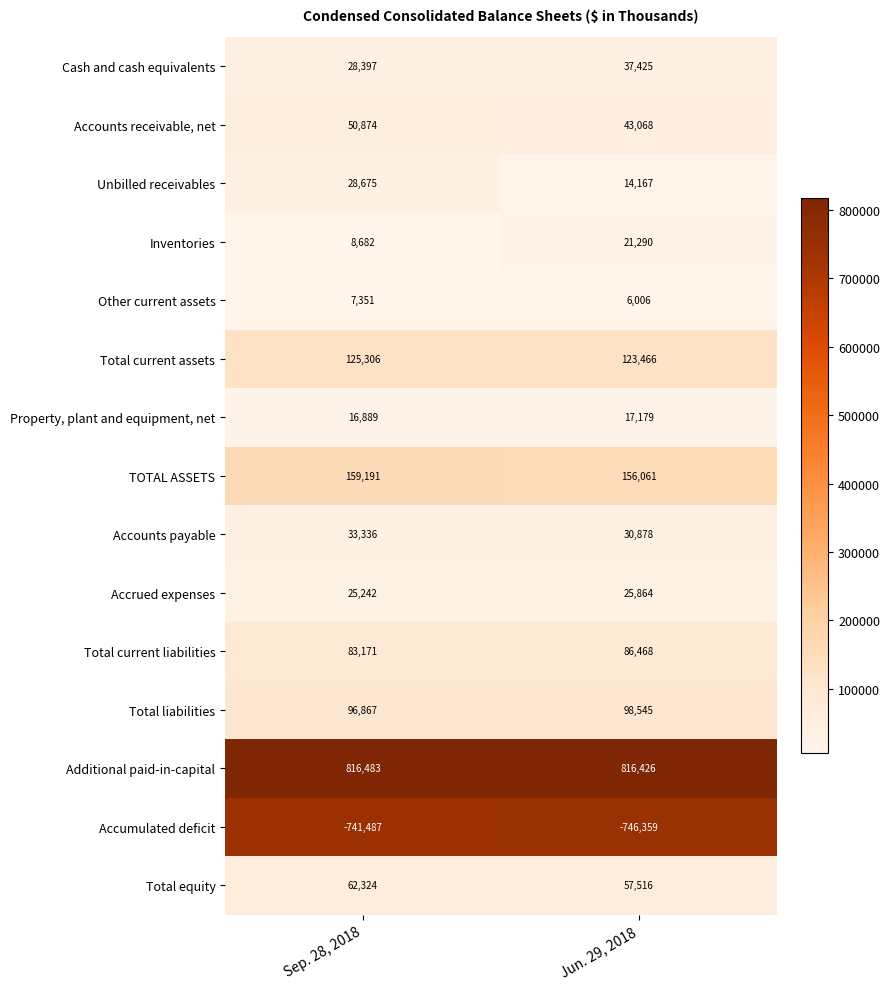

List the series in order of their peak value, lowest first.

Accumulated deficit, Other current assets, Property, plant and equipment, net, Inventories, Accrued expenses, Unbilled receivables, Accounts payable, Cash and cash equivalents, Accounts receivable, net, Total equity, Total current liabilities, Total liabilities, Total current assets, TOTAL ASSETS, Additional paid-in-capital